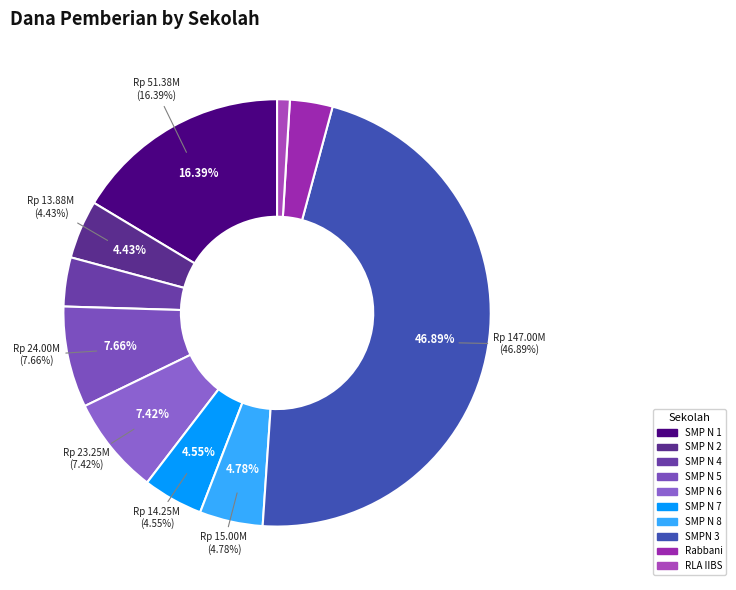

Rank the categories by value from highest to lowest.

SMP NEGERI 3 X KOTO SINGKARAK, SMP N 1 X KOTO SINGKARAK, SMP N 5 X KOTO SINGKARAK, SMP N 6 X KOTO SINGKARAK, SMP N 8 X KOTO SINGKARAK, SMP N 7 X KOTO SINGKARAK, SMP N 2 X KOTO SINGKARAK, SMP N 4 X KOTO SINGKARAK, SMP RABBANI ISLAMIC SCHOOL, SMP RLA IIBS